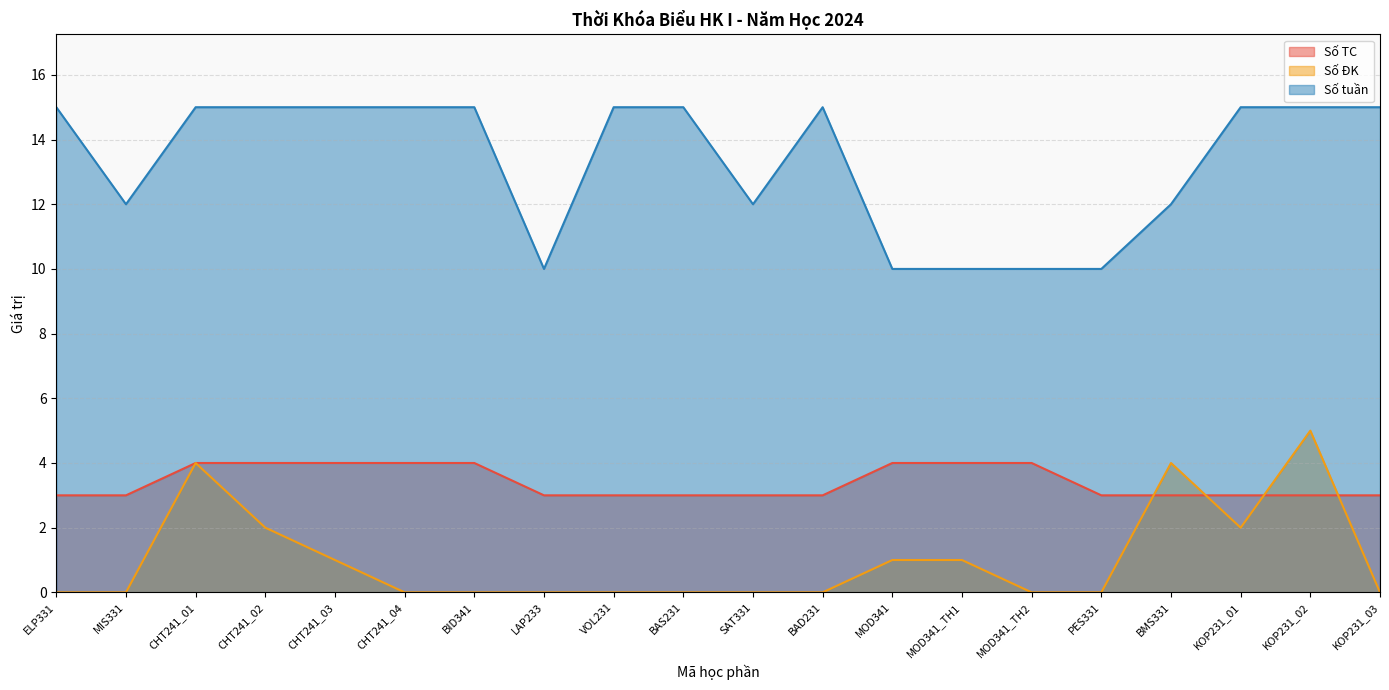

What value does the Số TC series have at PES331?

3